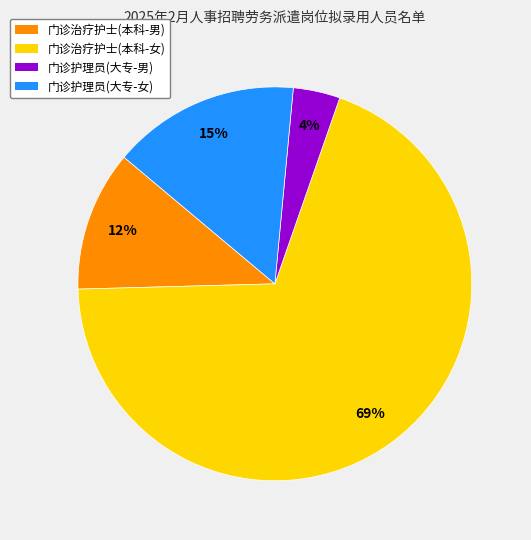

To the nearest percent, what is the combined percentage of 门诊治疗护士(本科-女) and 门诊治疗护士(本科-男)?

81%